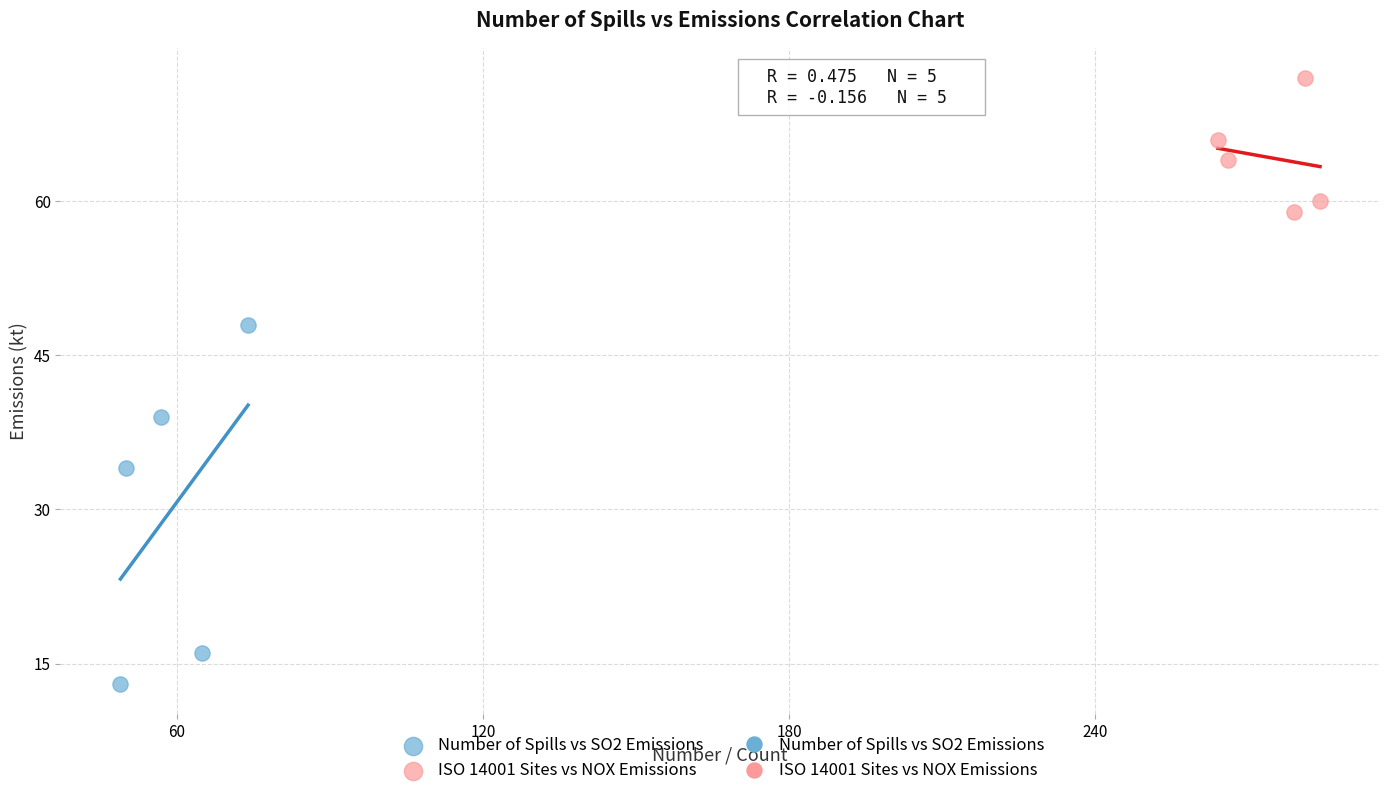

Which series has the widest spread of Y values?

Number of Spills vs SO2 Emissions